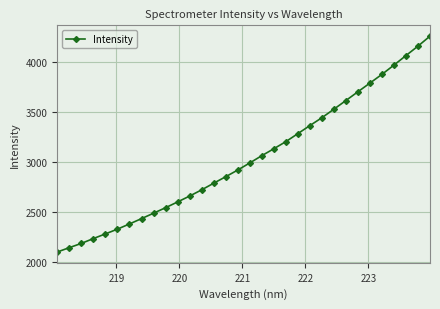

What is the sum of all values?

97022.5